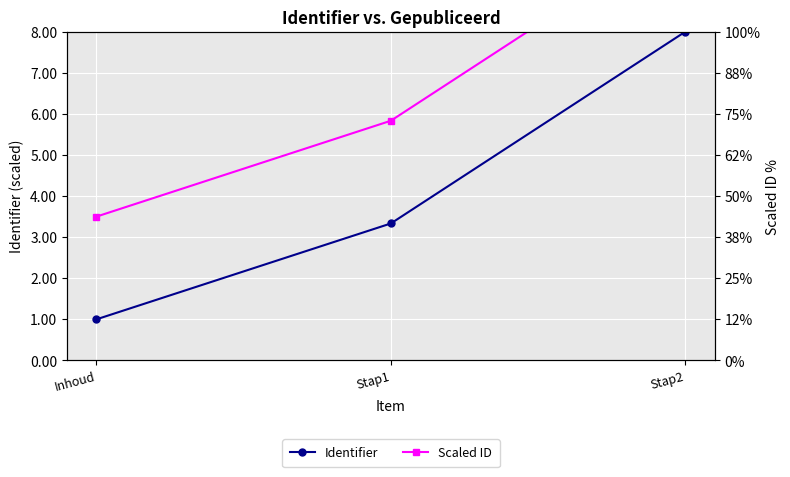

At which label is Scaled ID closest to 7?

Stap1